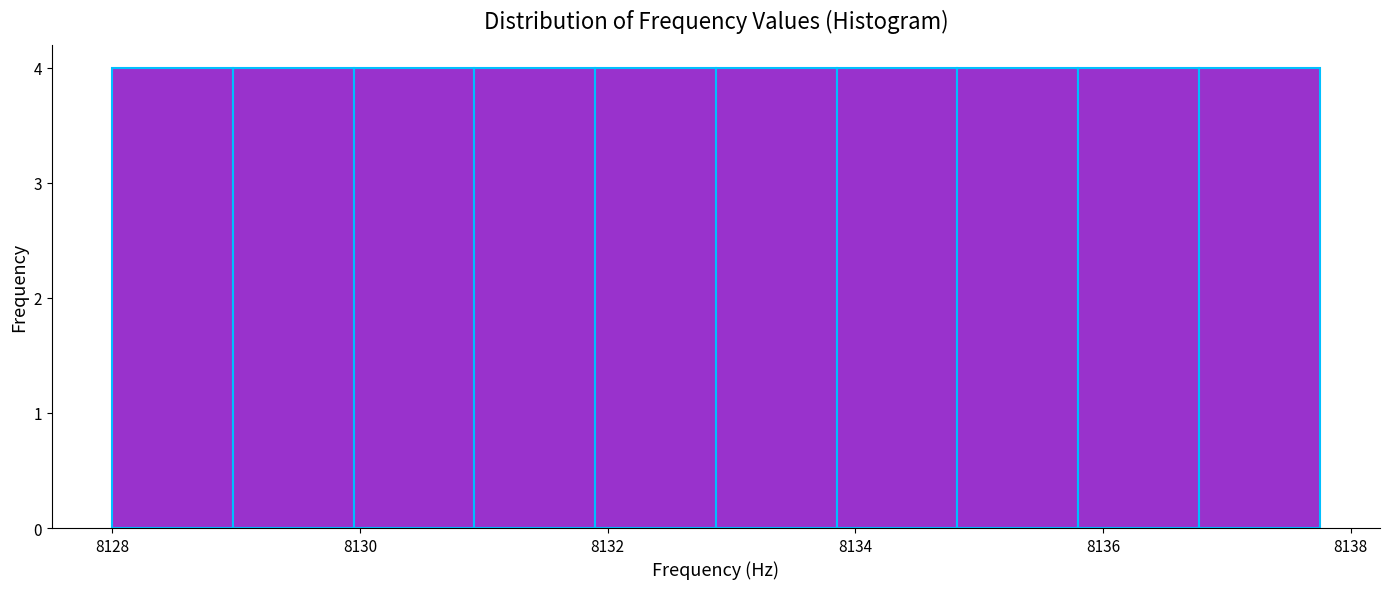

How tall is the bar that spans 8134.8 to 8135.8 on the x-axis? Neither the bar edges nor the heights are printed on the chart, so give them approximately, as read against the axes.

4